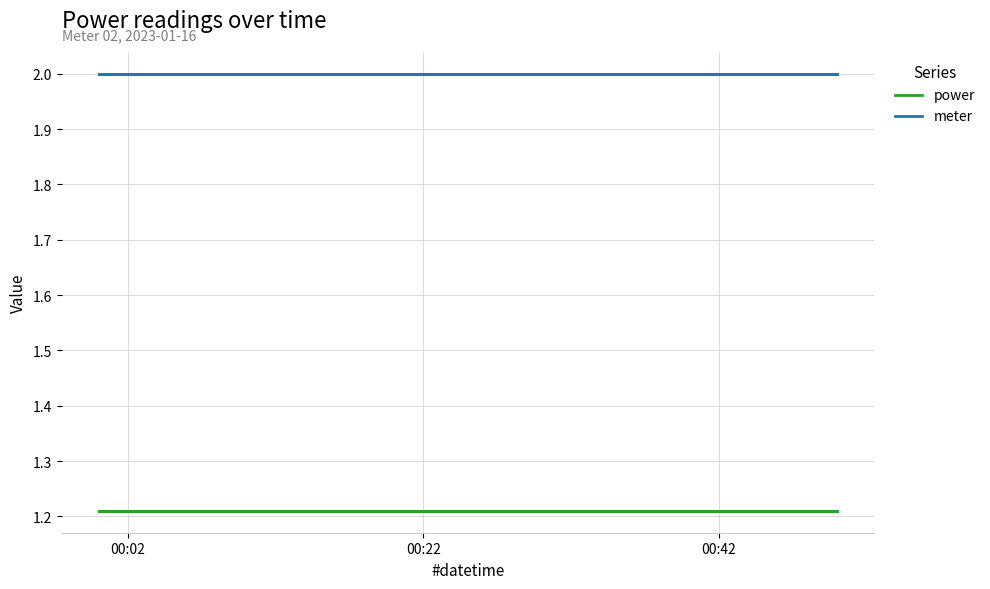

Which category has the lowest value across all series?

00:02